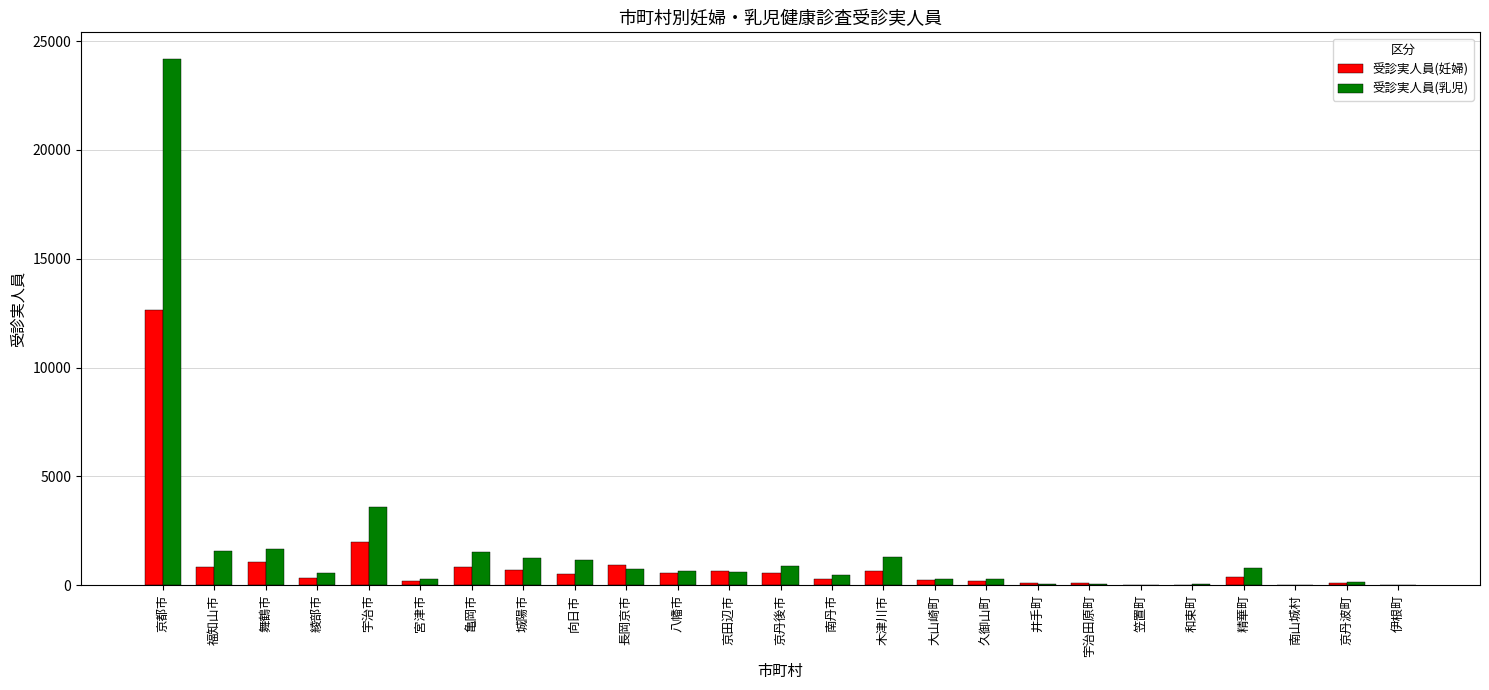

Where does the 受診実人員(乳児) series first go above 590?

京都市